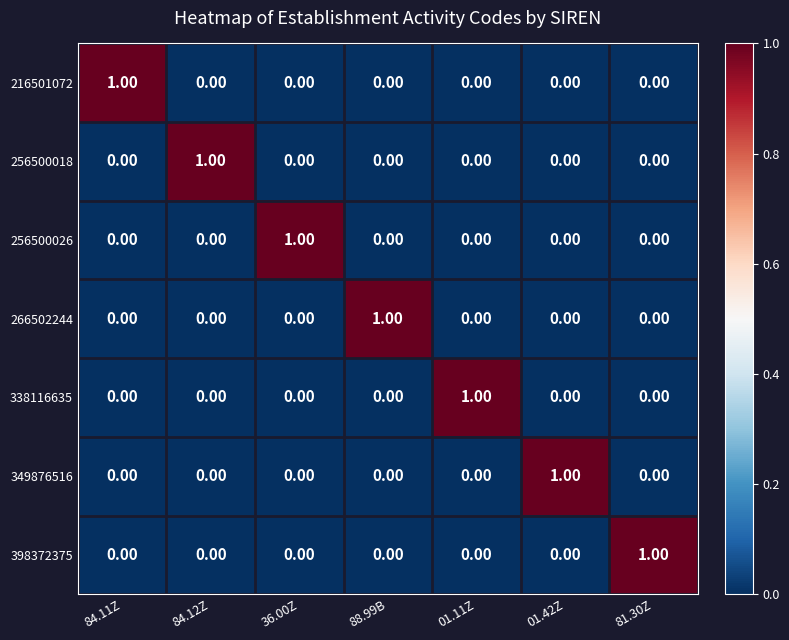

At how many categories does at least one series exceed 0?

7